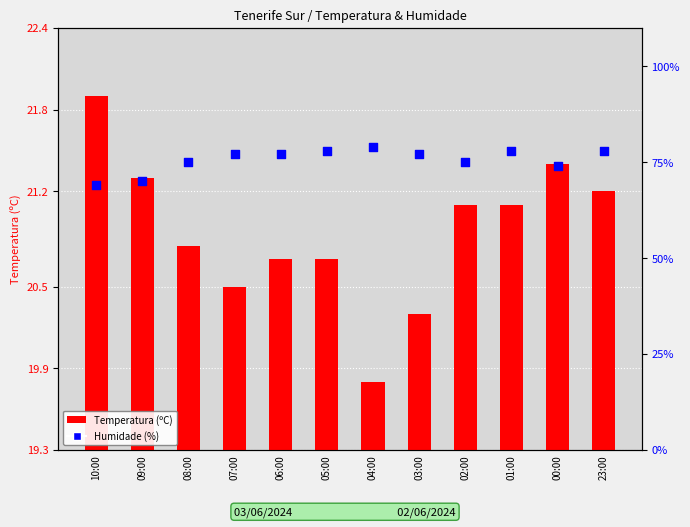

What are all the series names shown in the legend?

Temperatura (ºC), Humidade (%)